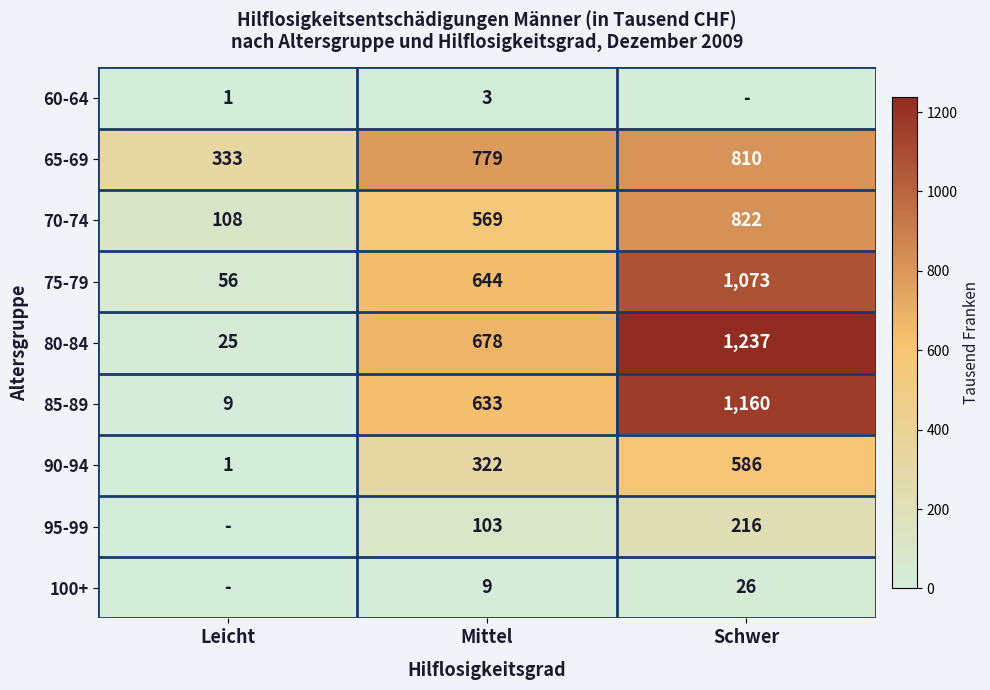

The 75-79 series shows 197 at Mittel. True or false?

False